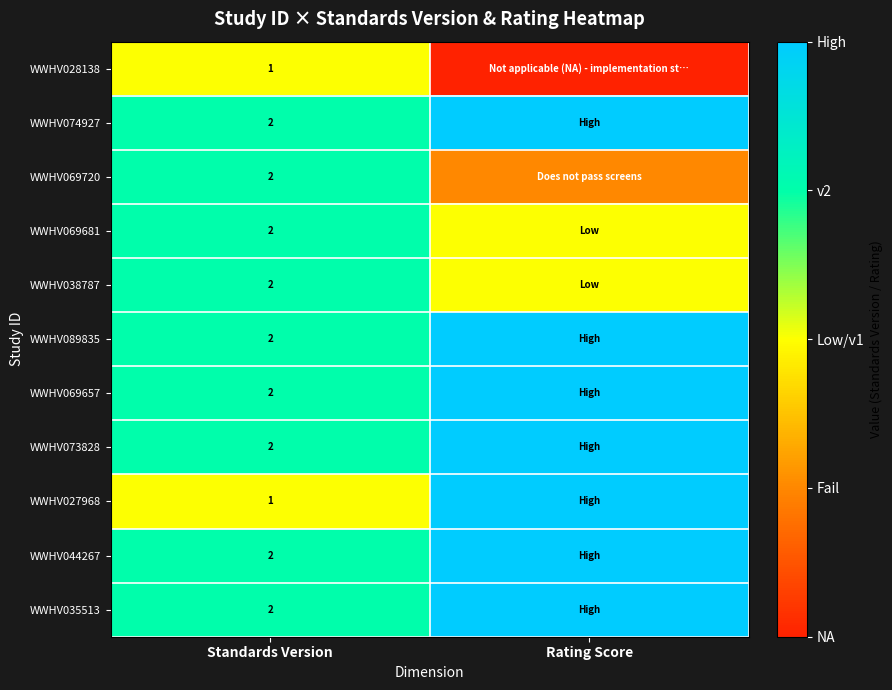

The WWHV028138 series shows 2 at Standards Version. True or false?

False